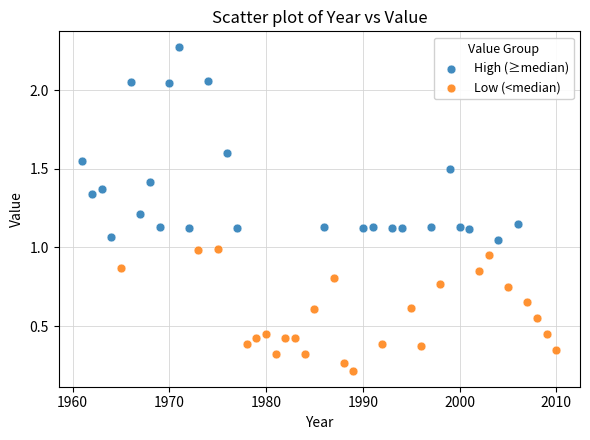

What are all the series names shown in the legend?

High (≥median), Low (<median)